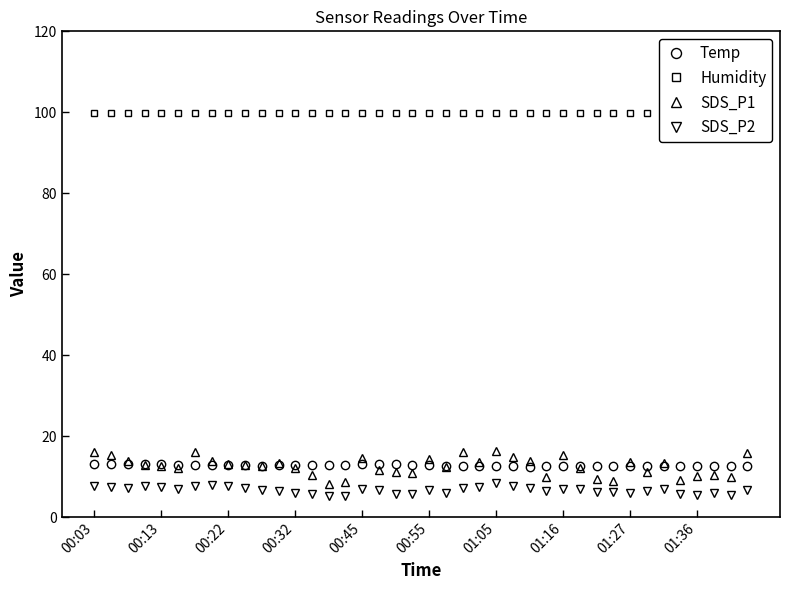

What is the spread (max minus min) of values at 33?

93.4